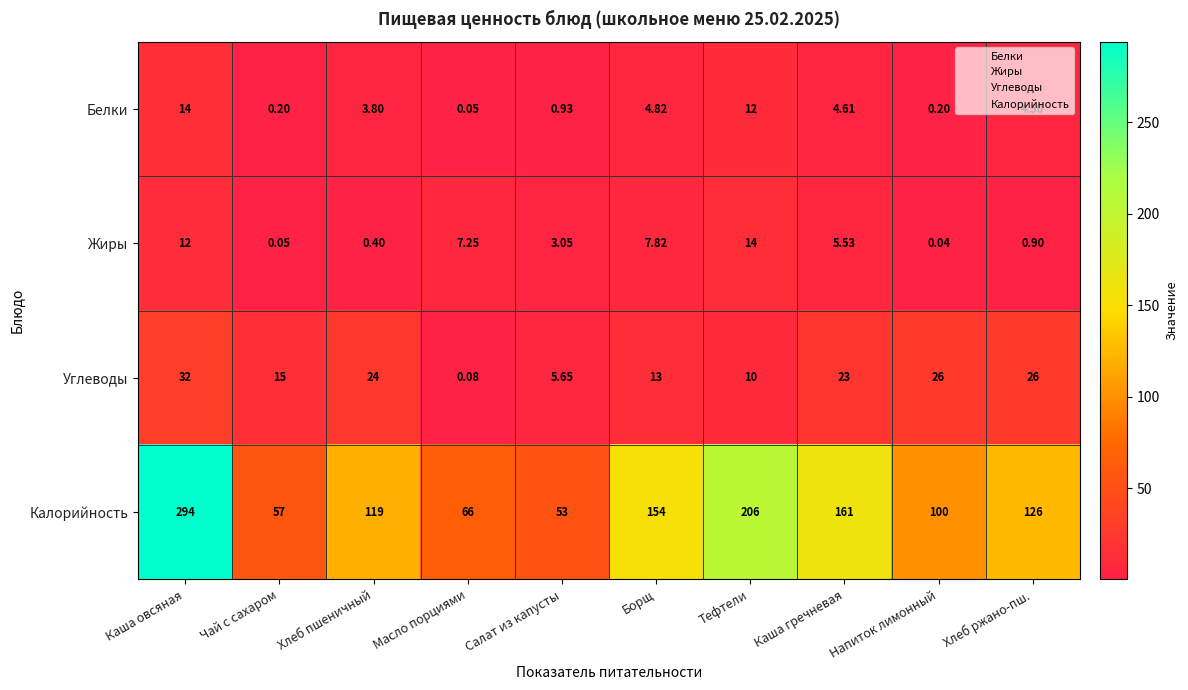

Is the value of Калорийность at Салат из капусты greater than the value of Белки at Борщ?

Yes